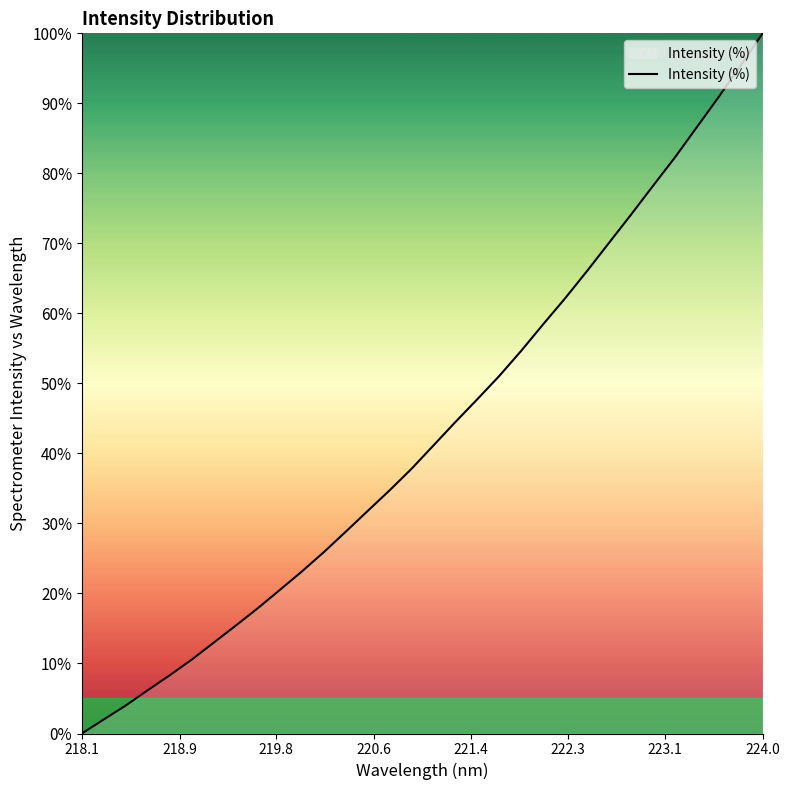

What is the maximum value shown in the chart?

100.0